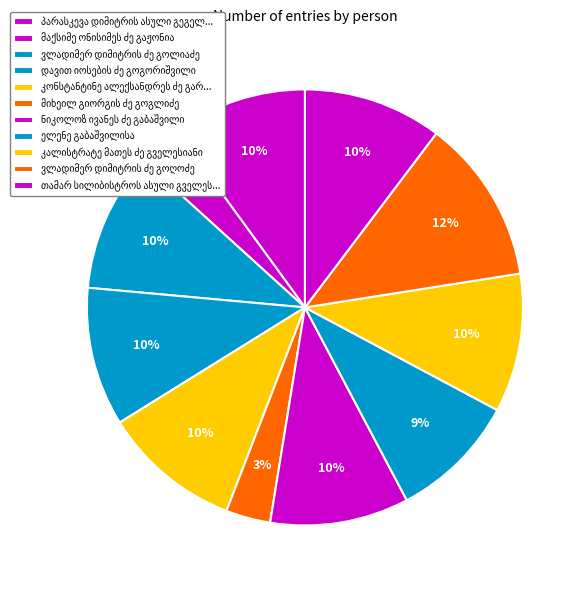

How many slices are in this pie chart?

11